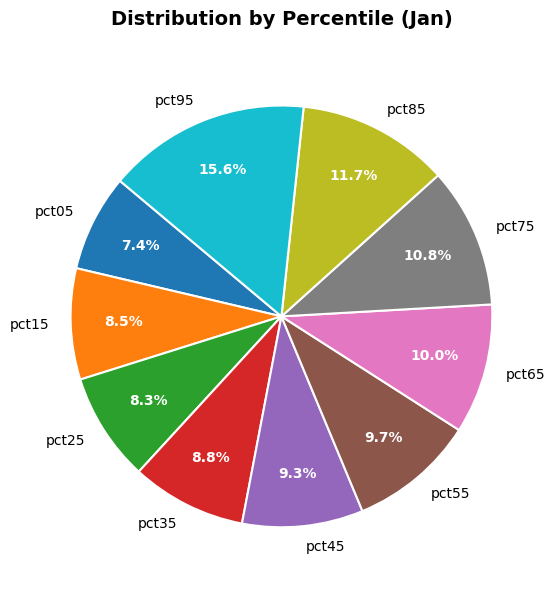

How much of the chart is everything except pct65?

90.0%